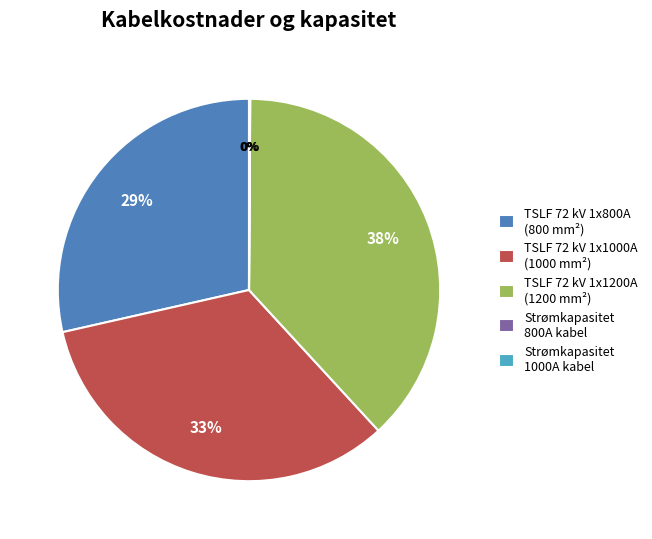

Between TSLF 72 kV 1x1200A (1200 mm²) and TSLF 72 kV 1x1000A (1000 mm²), which is larger?

TSLF 72 kV 1x1200A (1200 mm²)